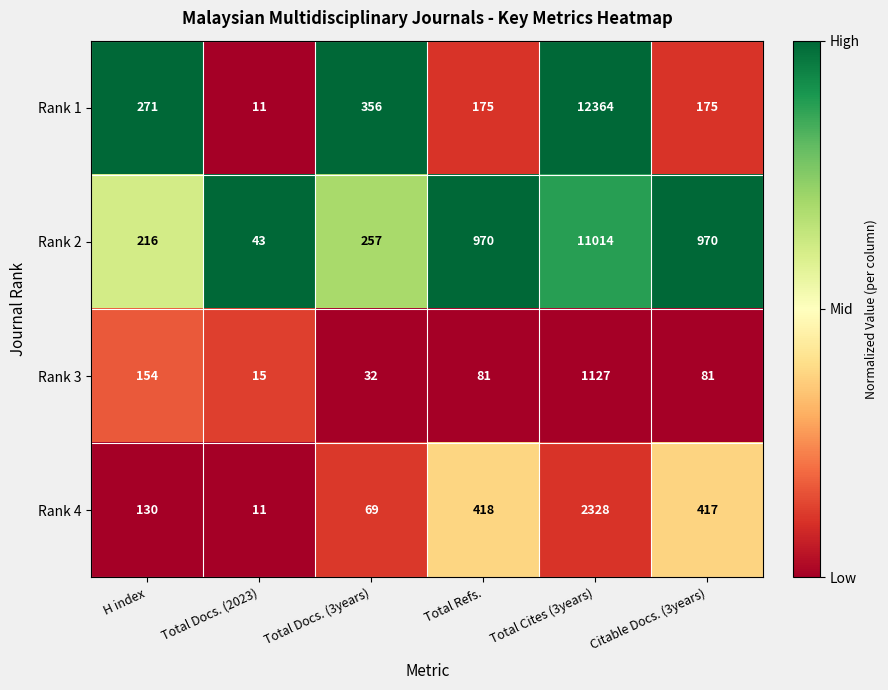

True or false: Rank 4 has a value of 30 at Total Docs. (3years).

False